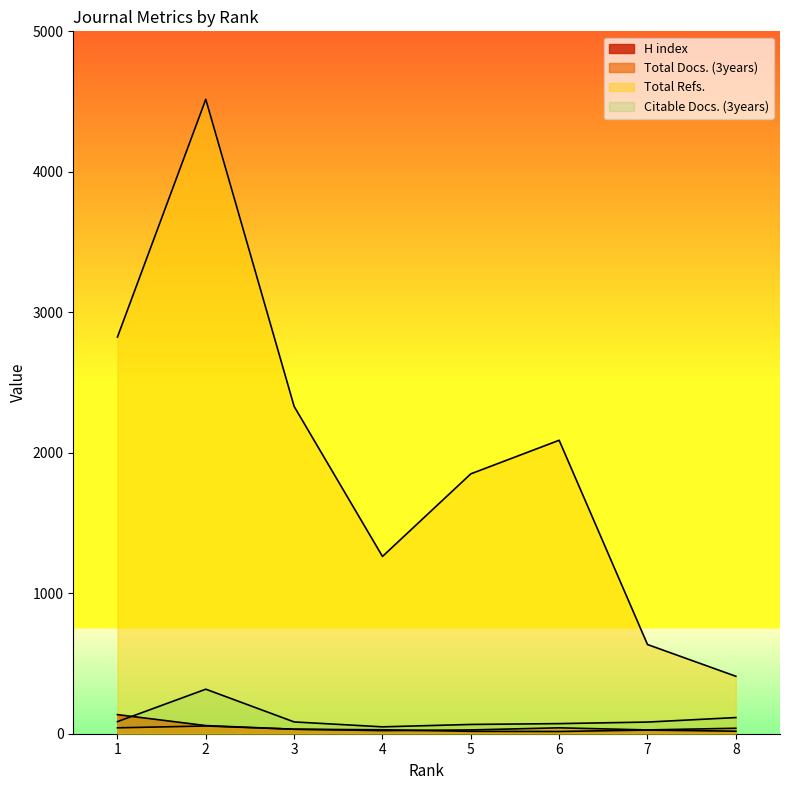

Where is the first local maximum for Total Refs.?

2